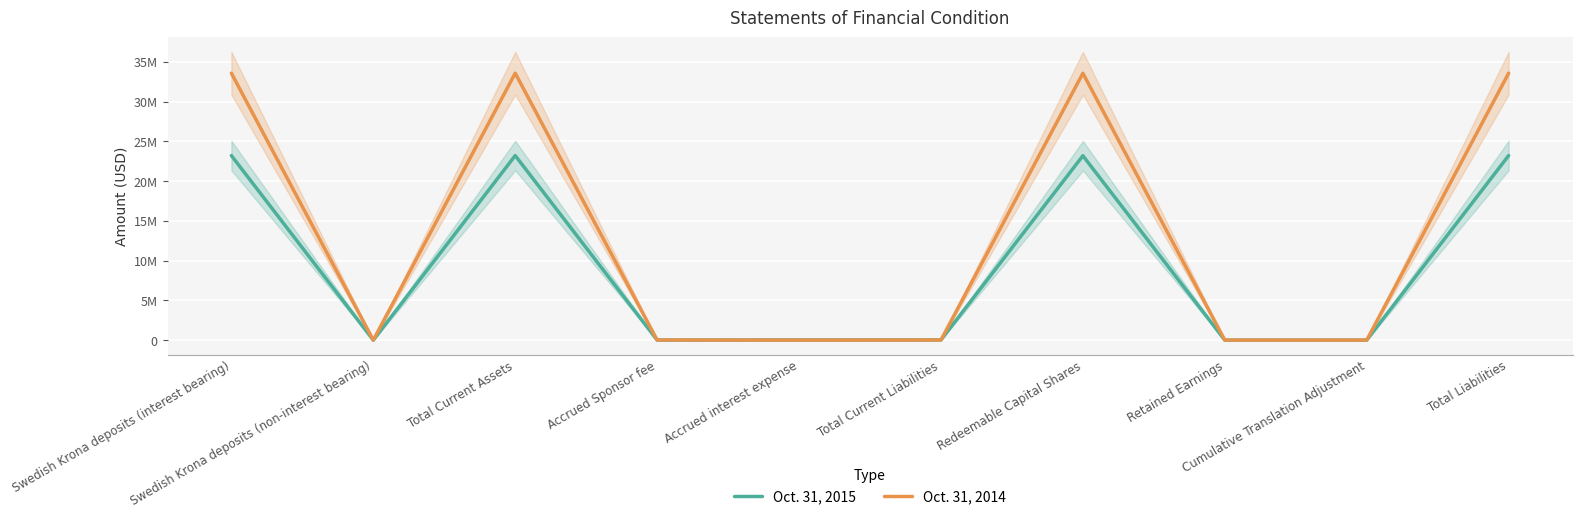

At which category does Oct. 31, 2014 reach its first local valley?

Swedish Krona deposits (non-interest bearing)